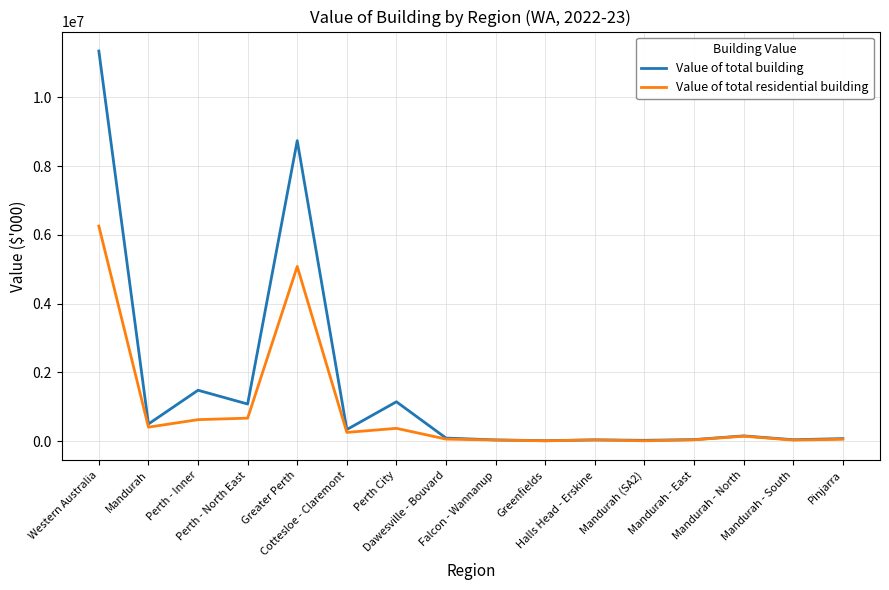

Count the number of data series in this chart.

2